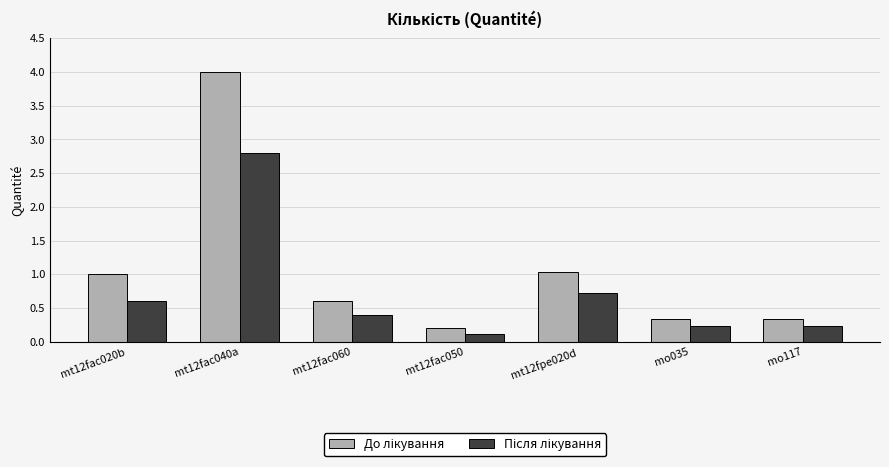

What position from the left is mt12fac060?

3